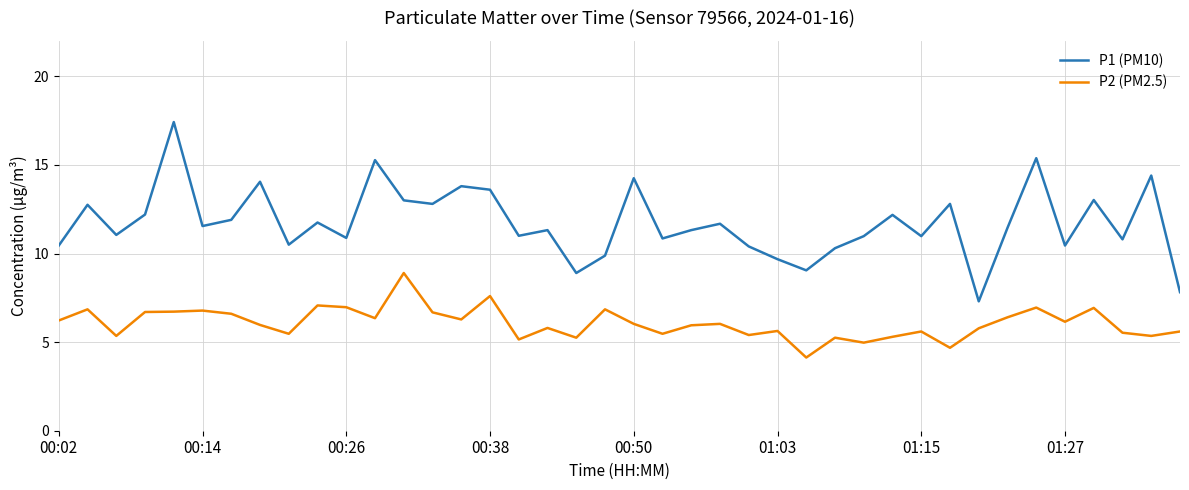

What is the sum of all P1 (PM10) values?

469.2